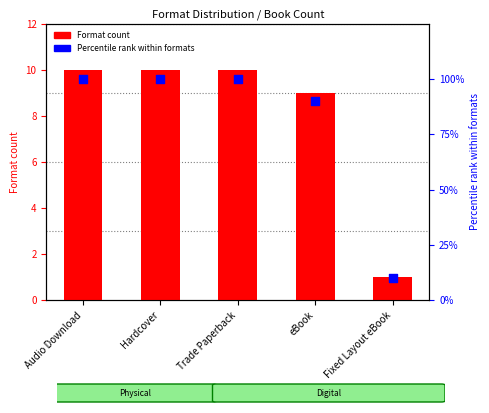

At how many categories does at least one series exceed 57?

4